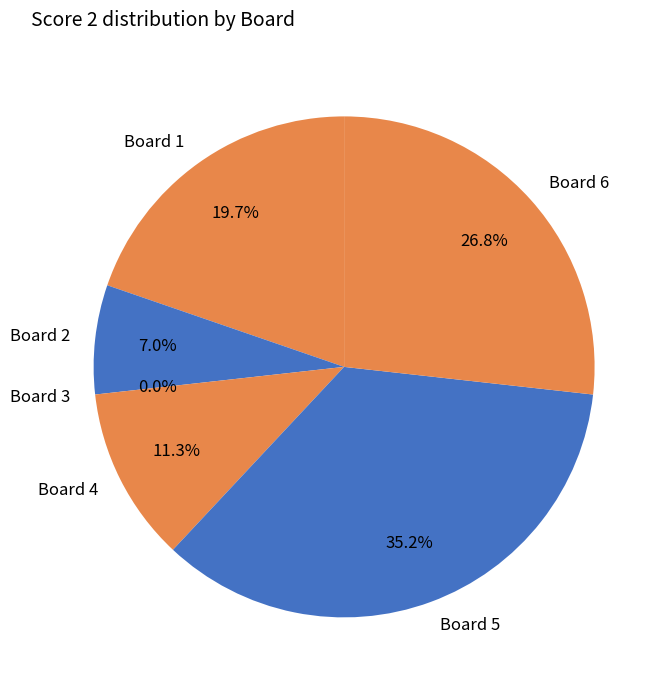

Does 4 represent more than half of the total?

No